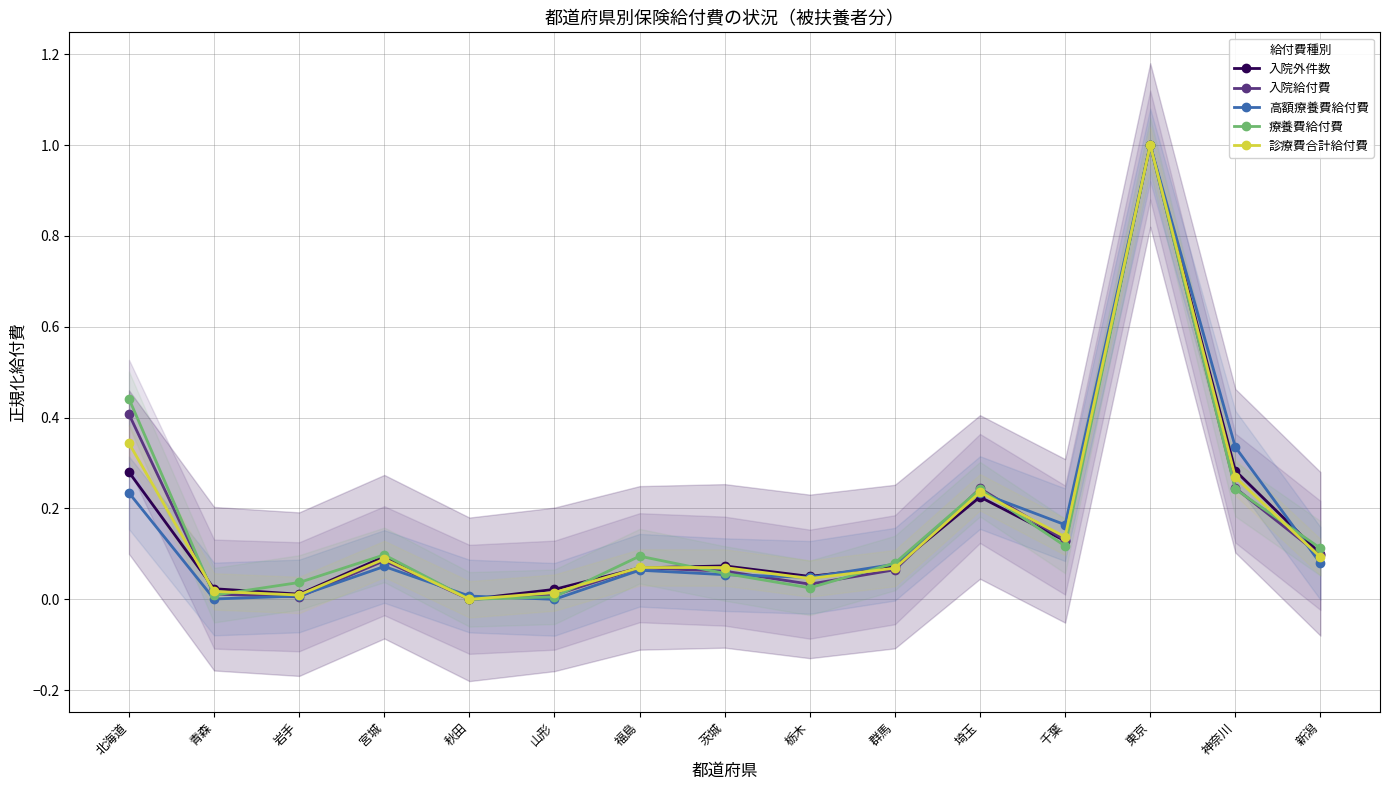

Reading left to right, what are all the values shown in this chart?

入院外件数: 0.3	0.0	0.0	0.1	0.0	0.0	0.1	0.1	0.1	0.1	0.2	0.1	1.0	0.3	0.1
入院給付費: 0.4	0.0	0.0	0.1	0.0	0.0	0.1	0.1	0.0	0.1	0.2	0.1	1.0	0.2	0.1
高額療養費給付費: 0.2	0.0	0.0	0.1	0.0	0.0	0.1	0.1	0.0	0.1	0.2	0.2	1.0	0.3	0.1
療養費給付費: 0.4	0.0	0.0	0.1	0.0	0.0	0.1	0.1	0.0	0.1	0.2	0.1	1.0	0.2	0.1
診療費合計給付費: 0.3	0.0	0.0	0.1	0.0	0.0	0.1	0.1	0.0	0.1	0.2	0.1	1.0	0.3	0.1